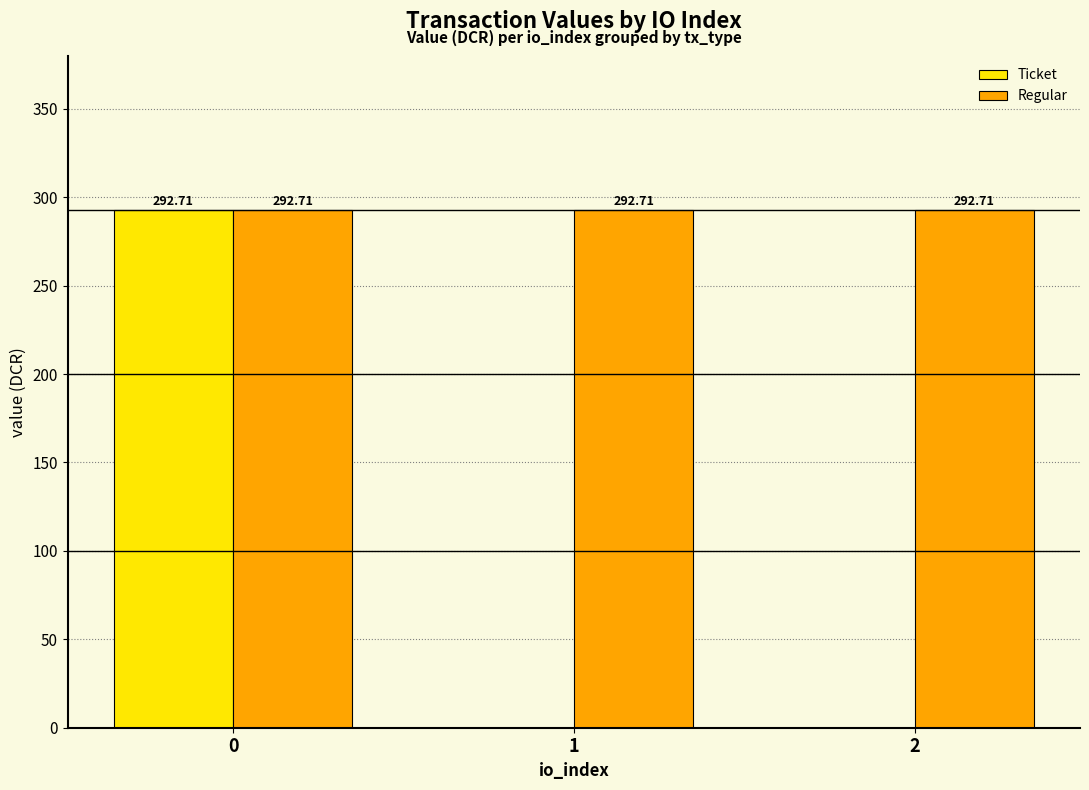

What is the sum of the Regular values at 2 and 0?

585.4